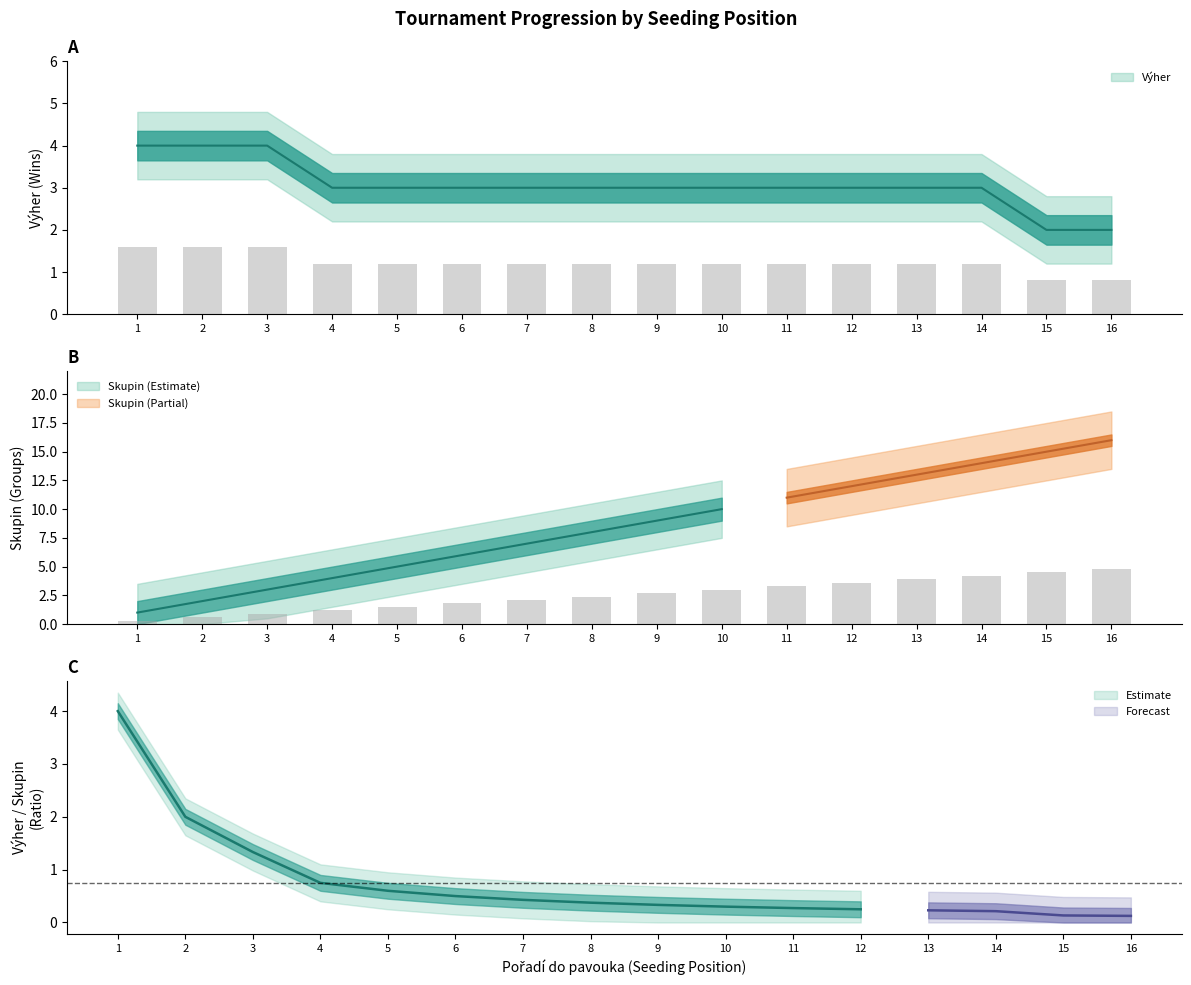

What is the spread (max minus min) of values at 13?

0.9